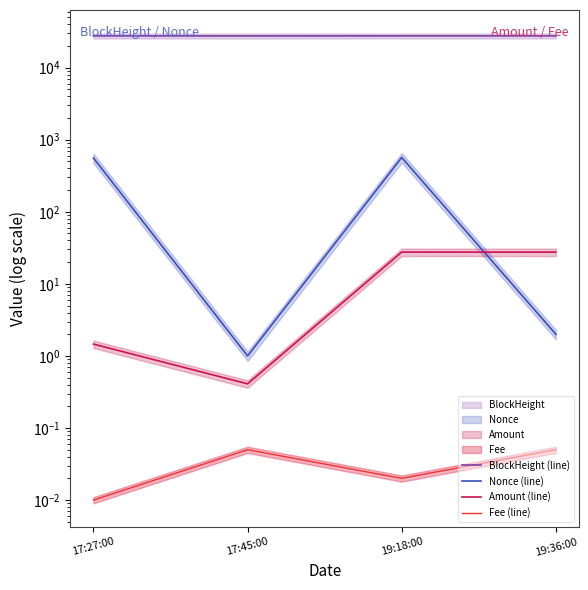

What are all the series names shown in the legend?

BlockHeight (line), Nonce (line), Amount (line), Fee (line)